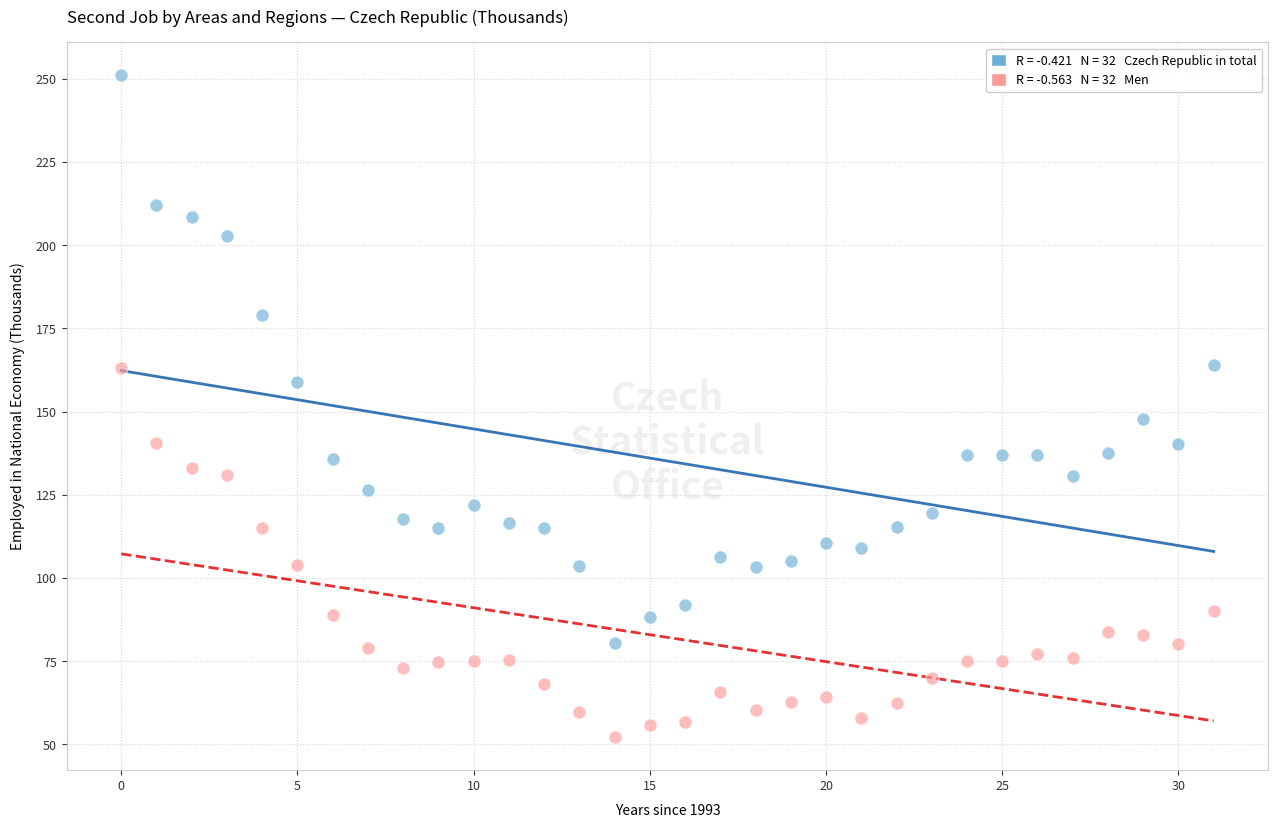

Across all series, what Y value is closest to 151?

147.7